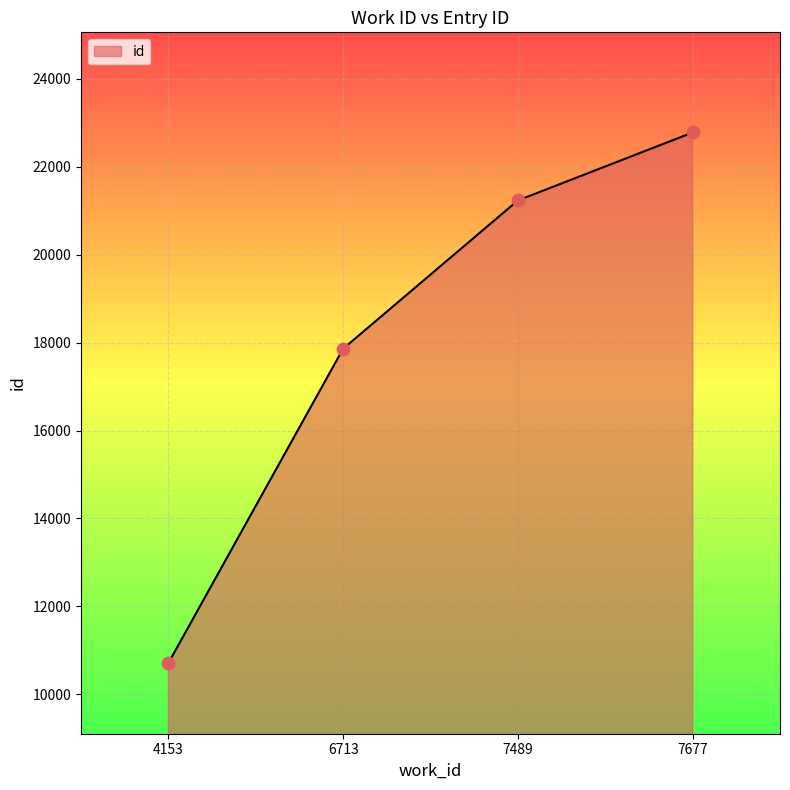

What is the ratio of the value at 7677 to the value at 6713?

1.3